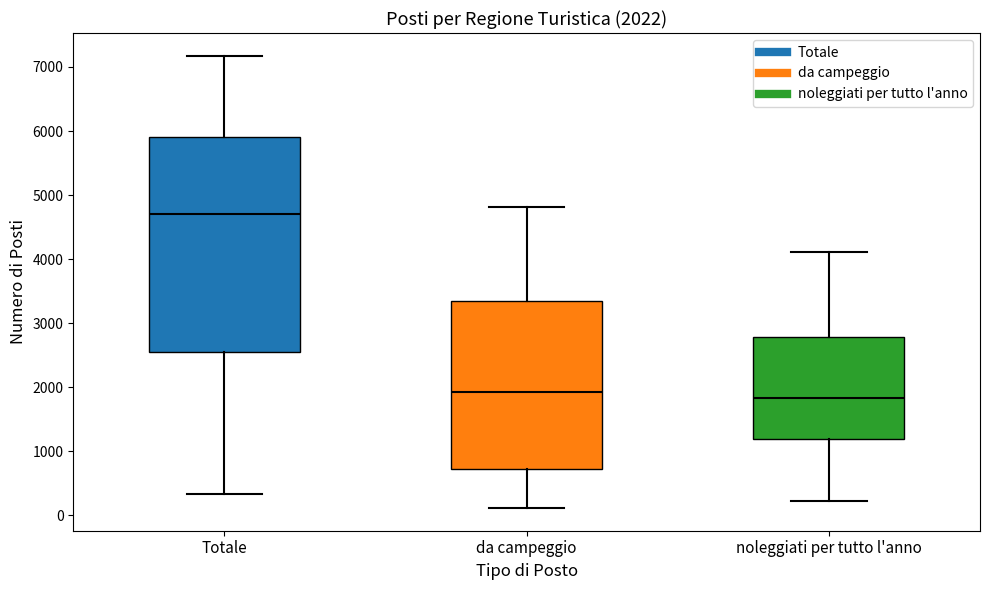

Which box is the tallest, from its lower edge to its upper edge?

Totale